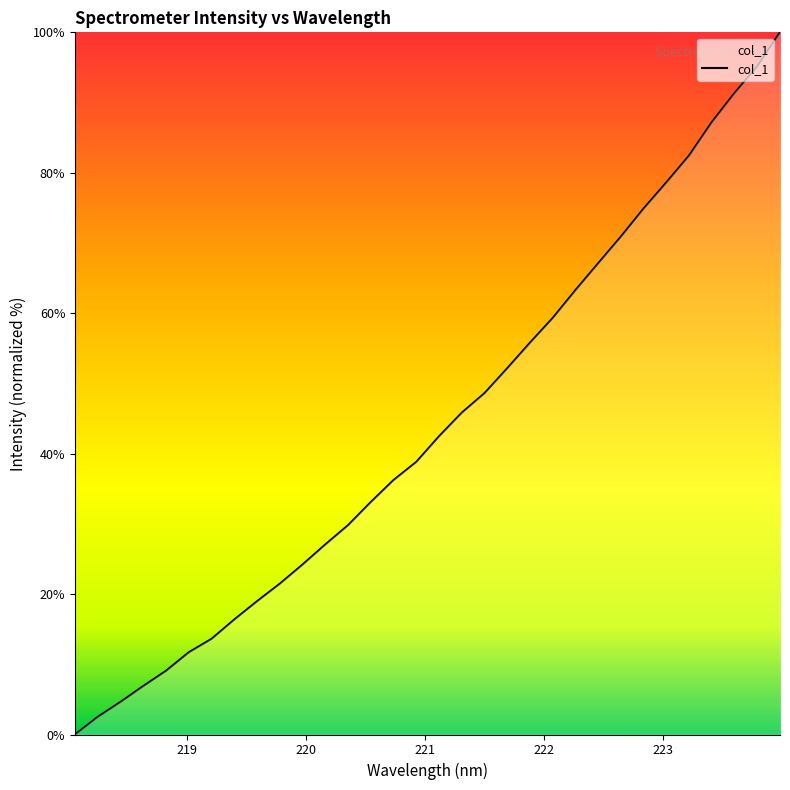

How many lines are shown in the chart?

1